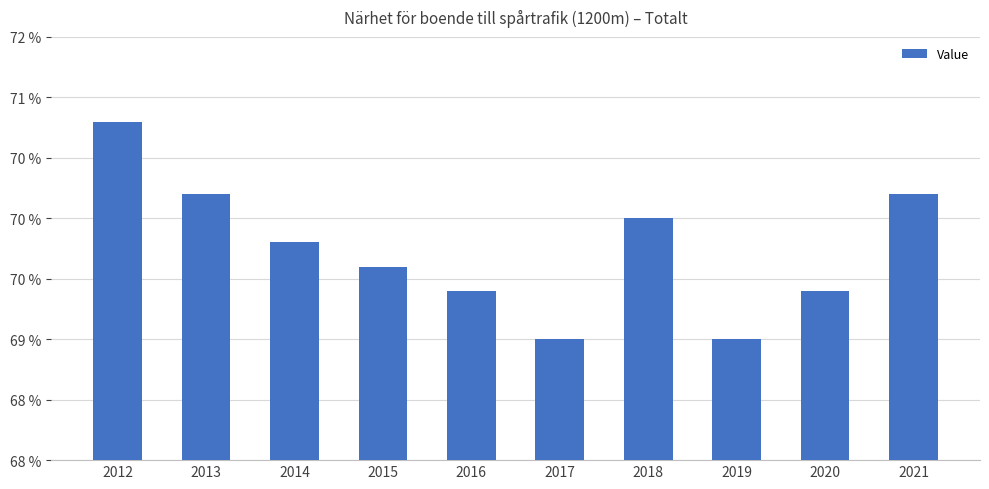

What is the change in value from 2013 to 2018?

-0.2